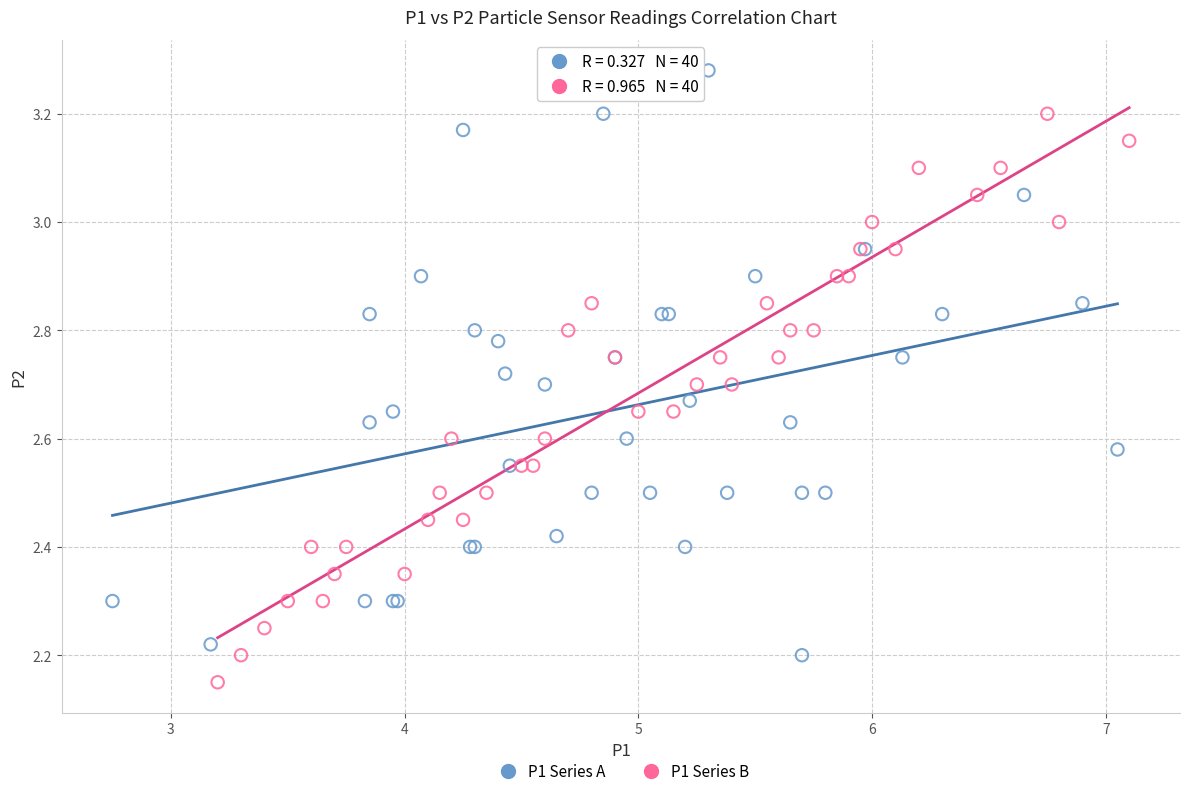

Which series reaches the maximum Y coordinate?

P1 Series A